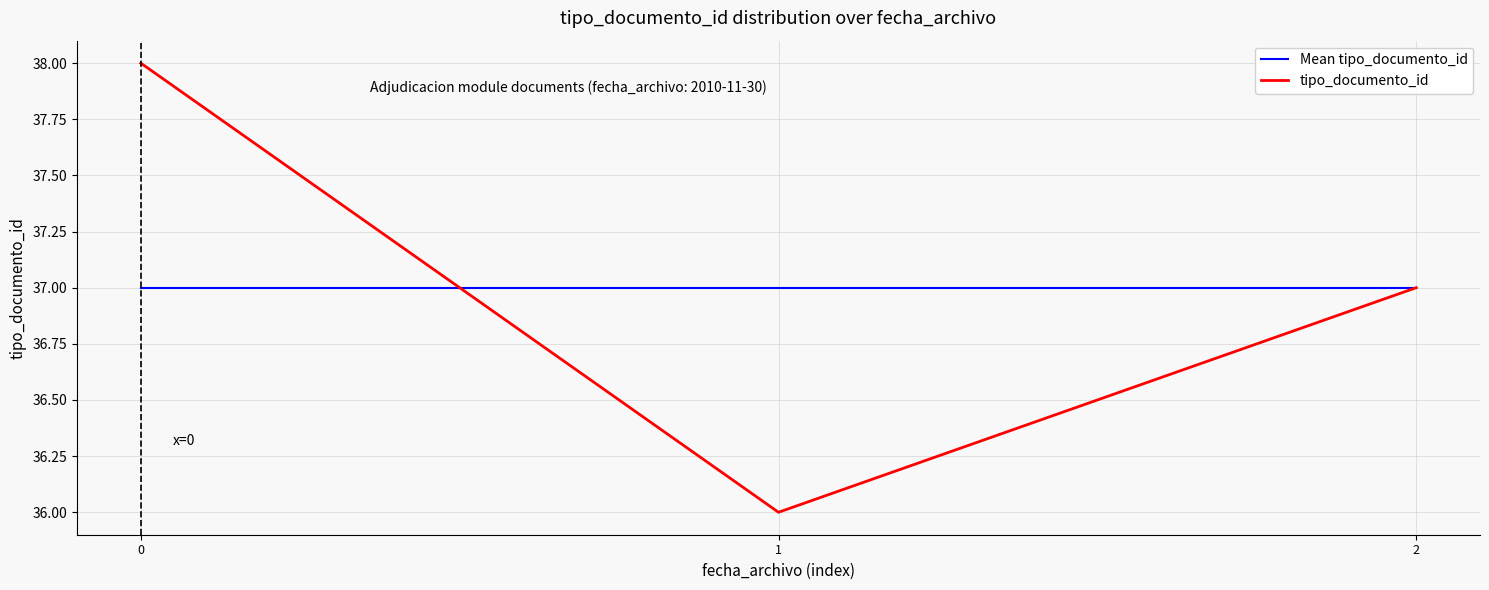

The value of tipo_documento_id at 2 is 9. True or false?

False